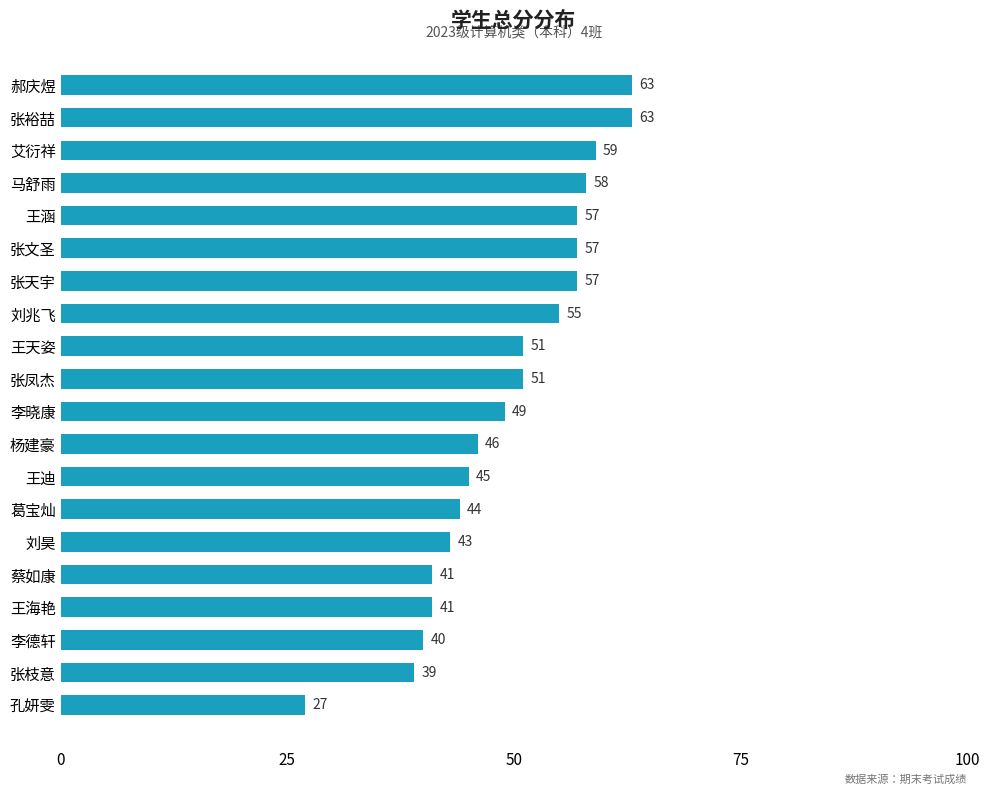

The value at 王涵 is 57. True or false?

True